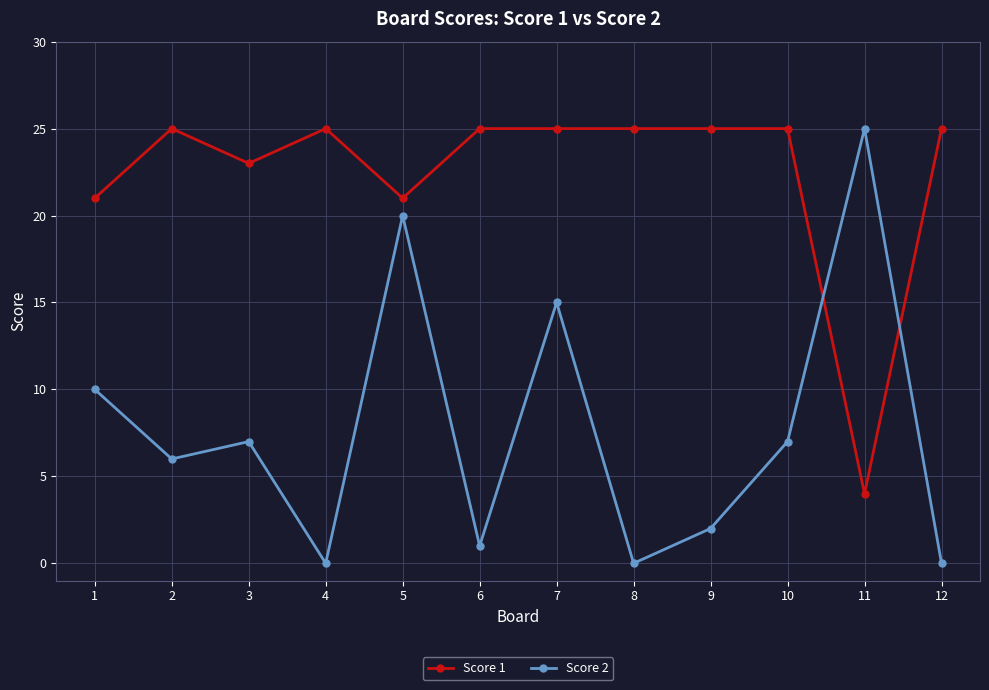

How many series are shown in this chart?

2